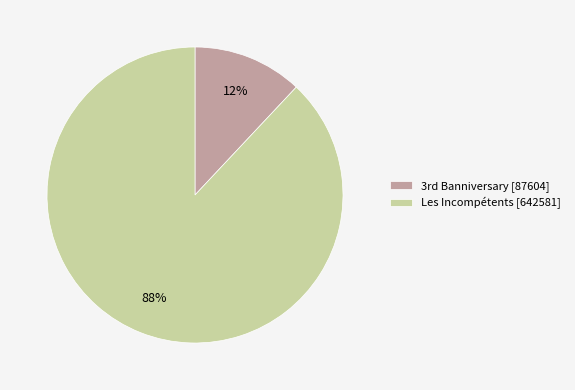

Rank the categories by value from lowest to highest.

3rd Banniversary [87604], Les Incompétents [642581]